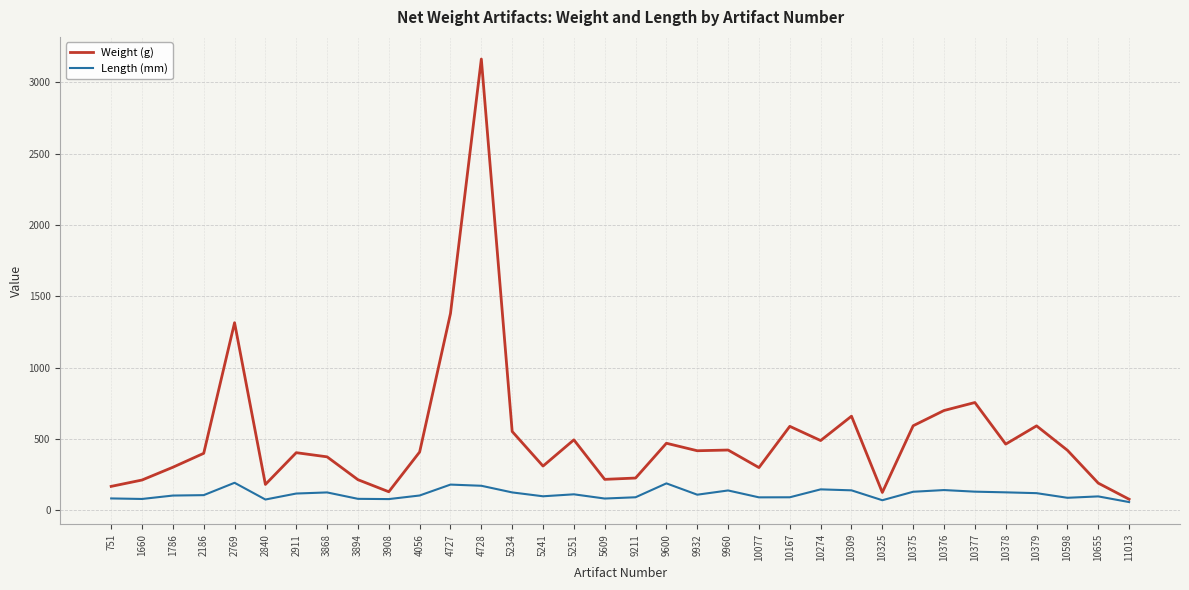

Which series has the largest range (max minus min)?

Weight (g)